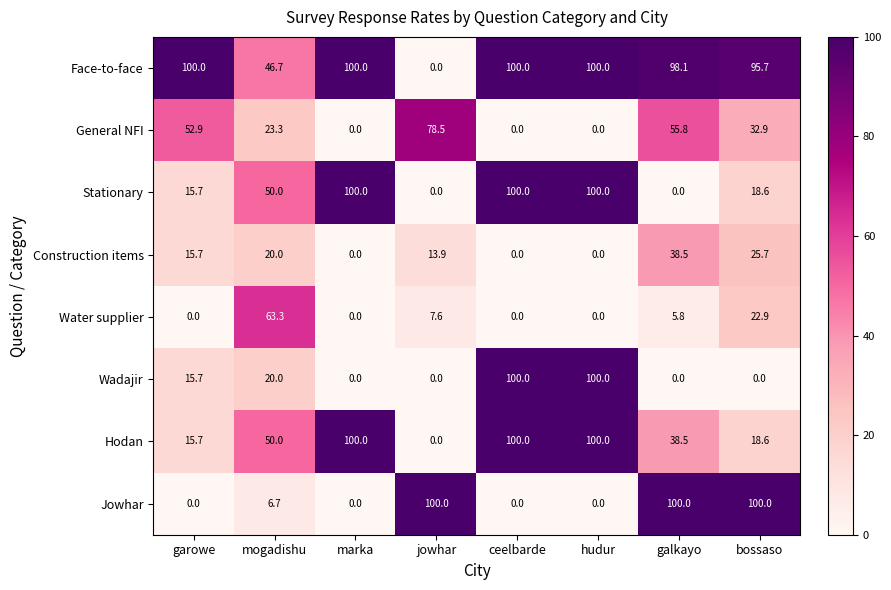

The Hodan series shows 100.0 at marka. True or false?

True